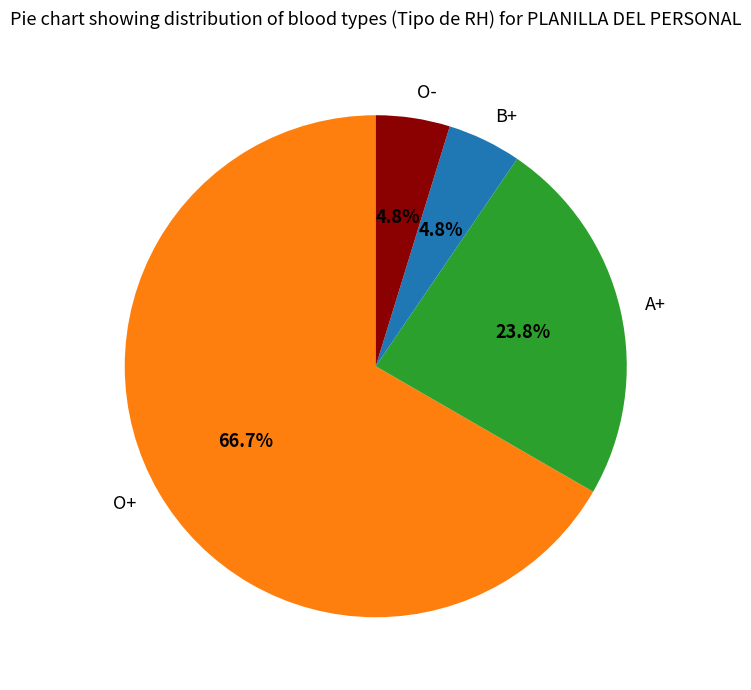

What percentage is NOT represented by B+?

95.2%